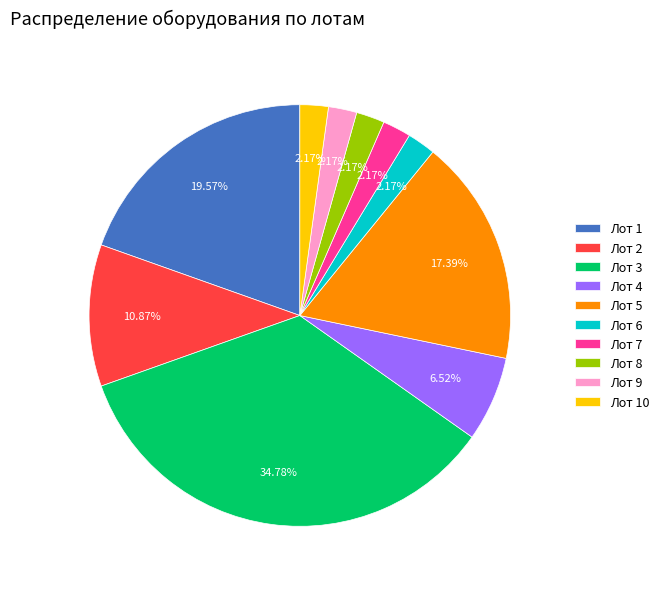

Is there a majority slice in this chart?

No